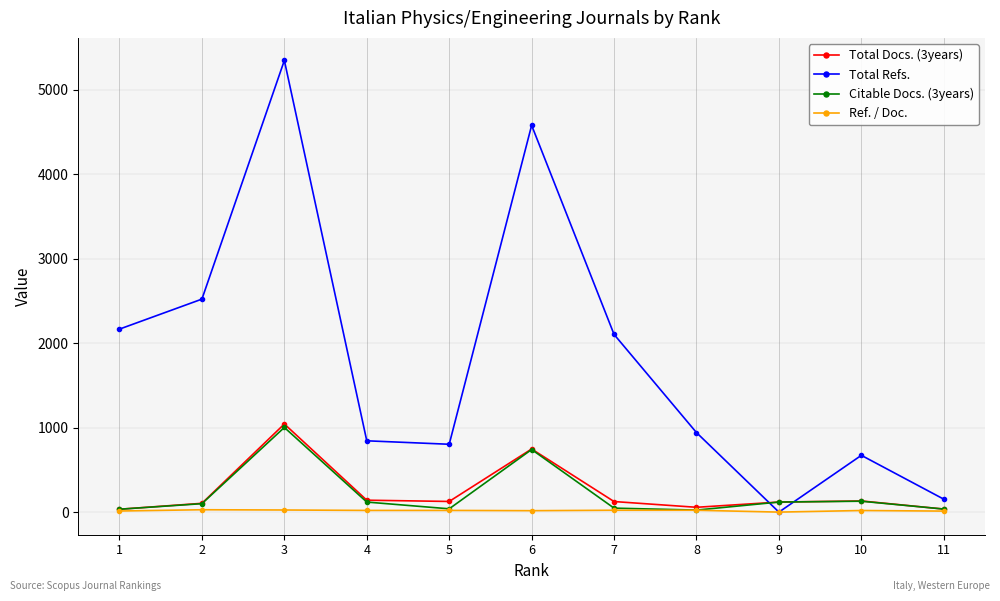

How many interior local peaks does the Total Docs. (3years) series have?

3